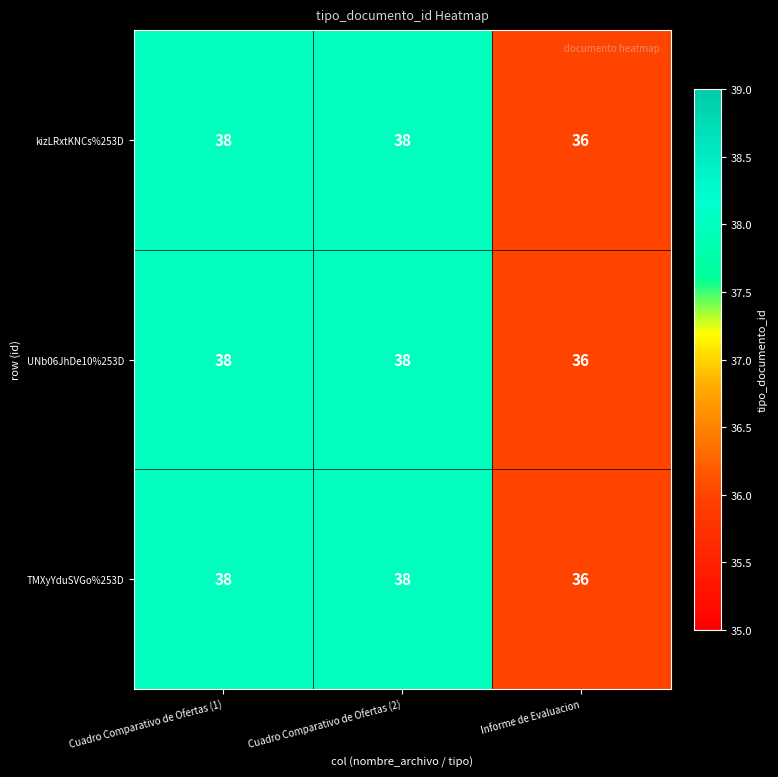

Which category has the lowest value in the TMXyYduSVGo%253D series?

Informe de Evaluacion